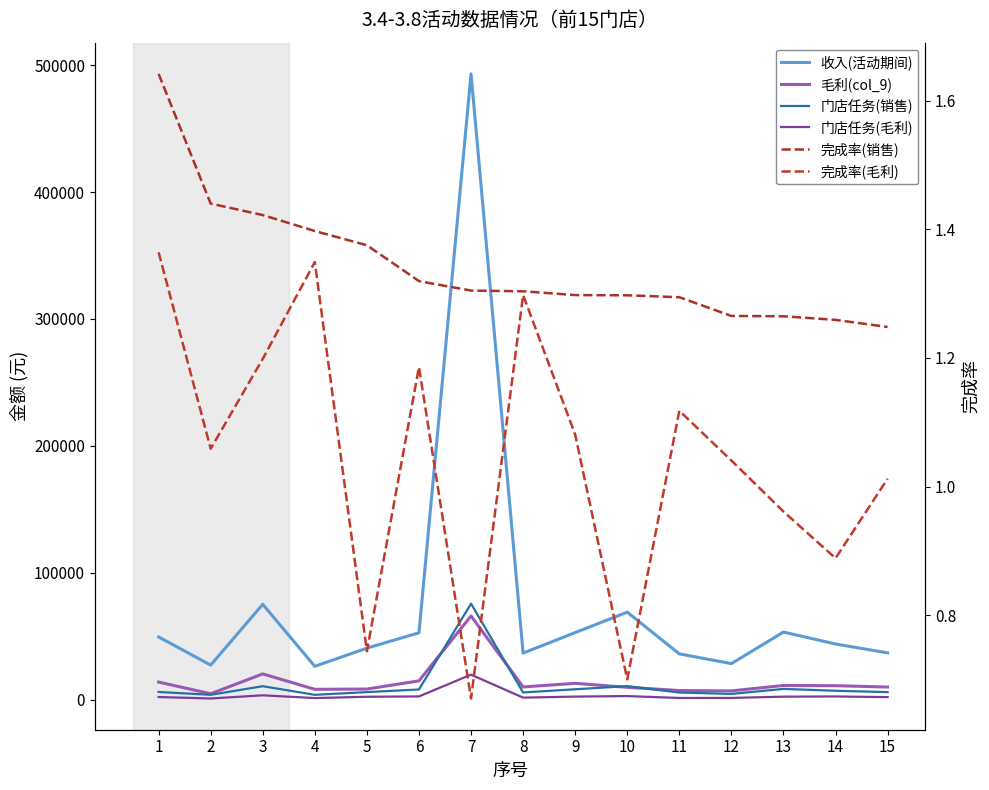

Reading left to right, what are all the values shown in this chart?

收入(活动期间): 1=49389.4	2=27183.4	3=75080.9	4=26196.7	5=40564.6	6=52640.3	7=493138.5	8=36661.3	9=52786.2	10=68917.8	11=36032.2	12=28364.9	13=53233.2	14=43815.8	15=36817.0
毛利(col_9): 1=13808.2	2=4597.7	3=20249.6	4=8093.9	5=8303.5	6=14789.2	7=65905.1	8=9974.5	9=12816.2	10=9674.2	11=7157.2	12=6848.9	13=11125.9	14=10952.5	15=9888.8
门店任务(销售): 1=6018.0	2=3776.0	3=10560.0	4=3750.0	5=5900.0	6=7980.0	7=75600.0	8=5625.0	9=8136.0	10=10625.0	11=5568.0	12=4484.0	13=8418.5	14=6960.0	15=5900.0
门店任务(毛利): 1=2024.5	2=868.5	3=3379.2	4=1200.0	5=2232.0	6=2494.5	7=19656.0	8=1537.3	9=2371.6	10=2762.5	11=1280.6	12=1316.5	13=2315.1	14=2465.2	15=1954.1
完成率(销售): 1=1.6	2=1.4	3=1.4	4=1.4	5=1.4	6=1.3	7=1.3	8=1.3	9=1.3	10=1.3	11=1.3	12=1.3	13=1.3	14=1.3	15=1.2
完成率(毛利): 1=1.4	2=1.1	3=1.2	4=1.3	5=0.7	6=1.2	7=0.7	8=1.3	9=1.1	10=0.7	11=1.1	12=1.0	13=1.0	14=0.9	15=1.0